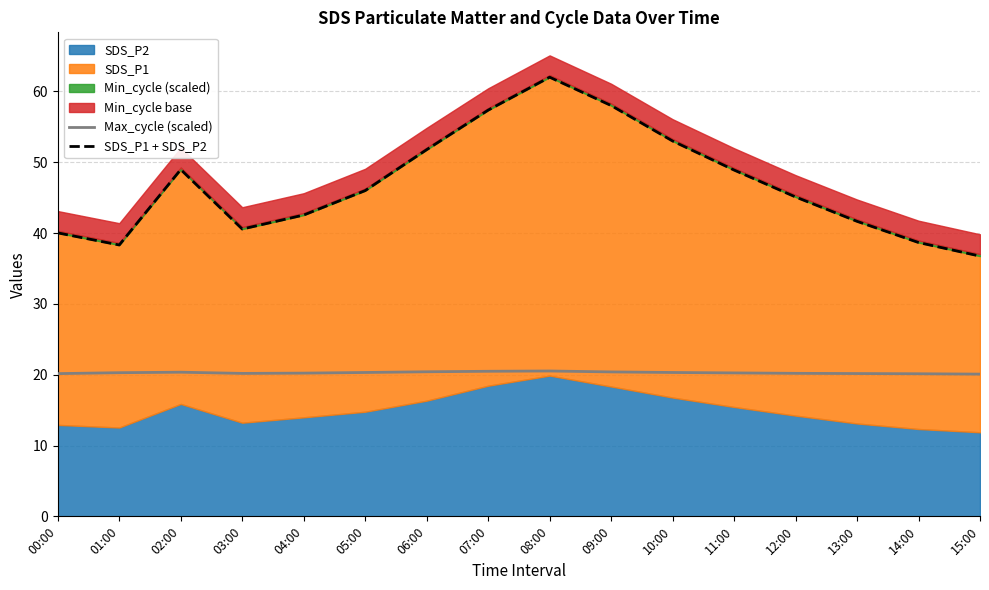

Is it true that Max_cycle (scaled) equals 20.2 at 13:00?

True